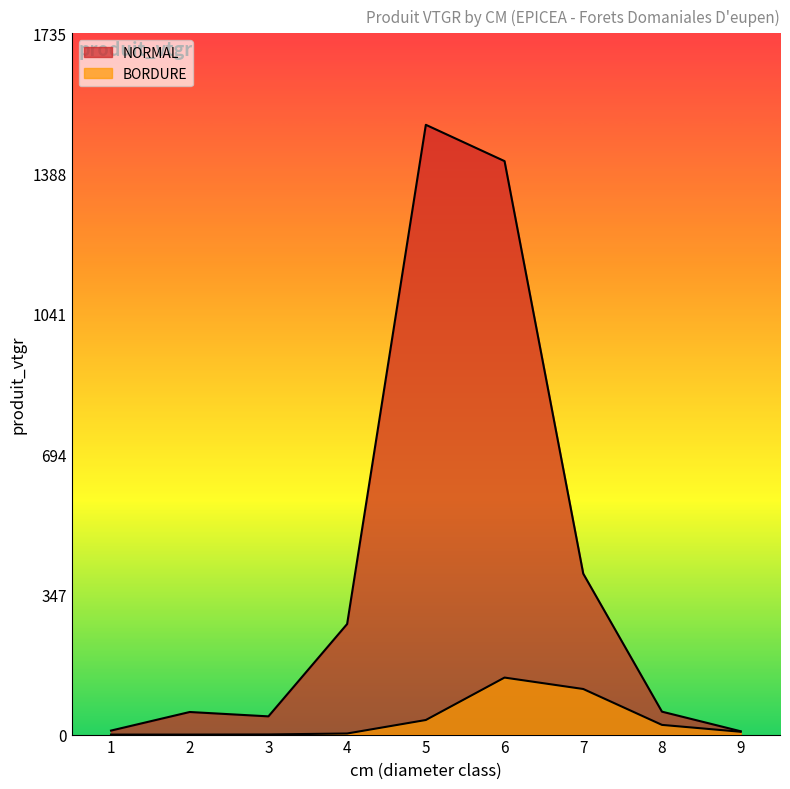

True or false: BORDURE has a value of 24.0 at 8.

True